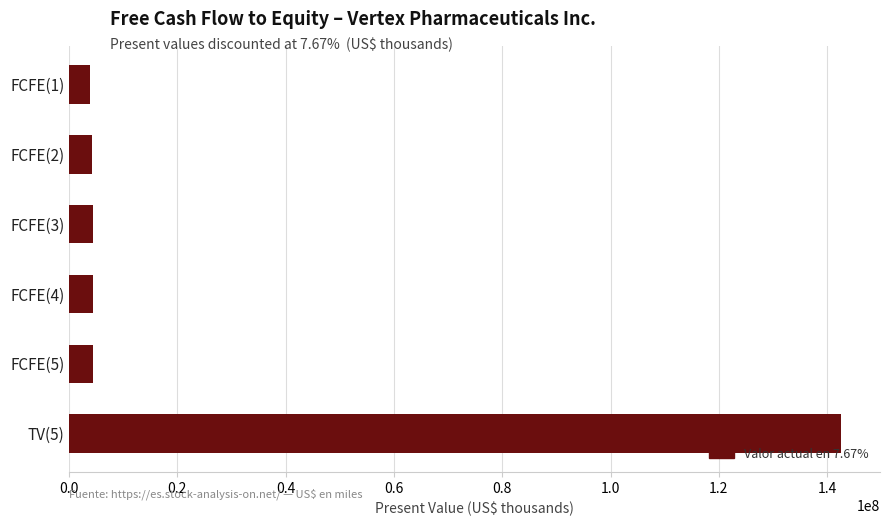

What is the ratio of the value at FCFE(2) to the value at FCFE(1)?

1.1